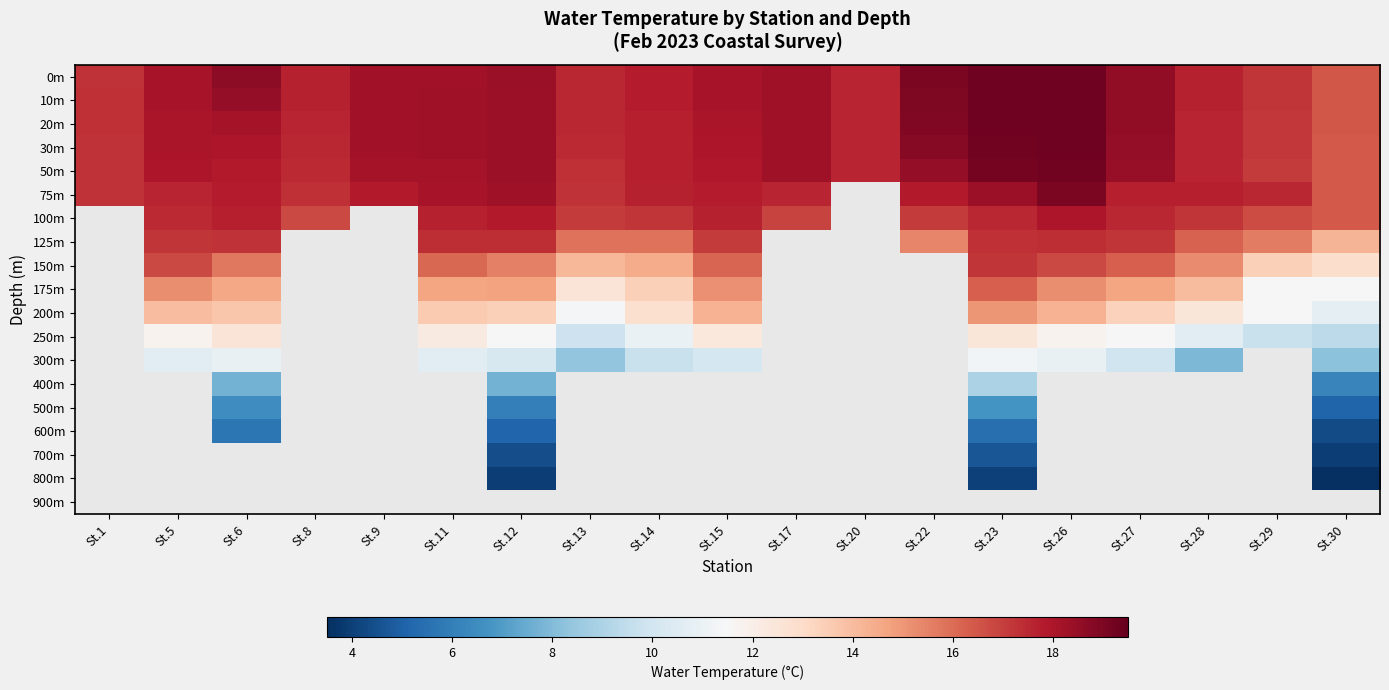

At how many categories does at least one series exceed 12?

19